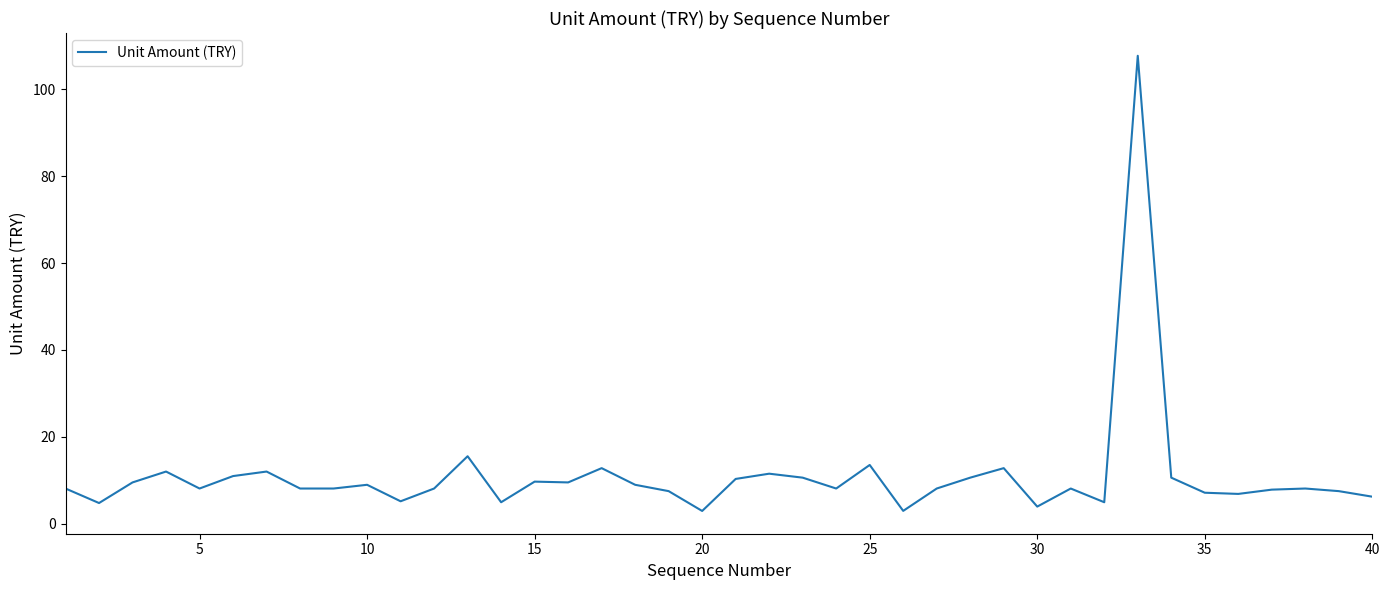

What is the difference between the maximum and minimum values?

104.8